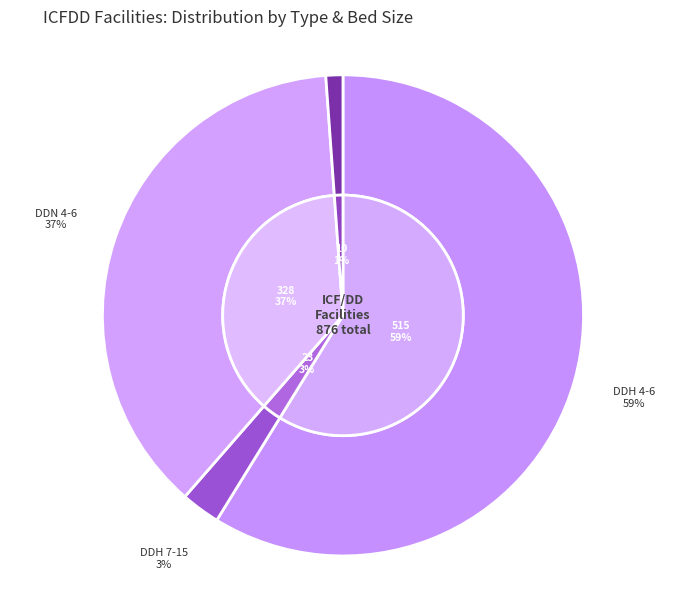

Which category has the smallest portion of the pie?

Other